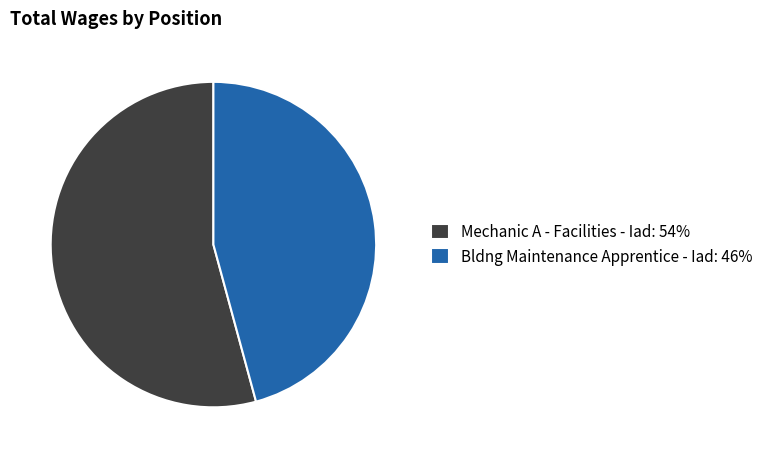

To the nearest percent, what is the difference between the largest and smallest slice percentages?

8%